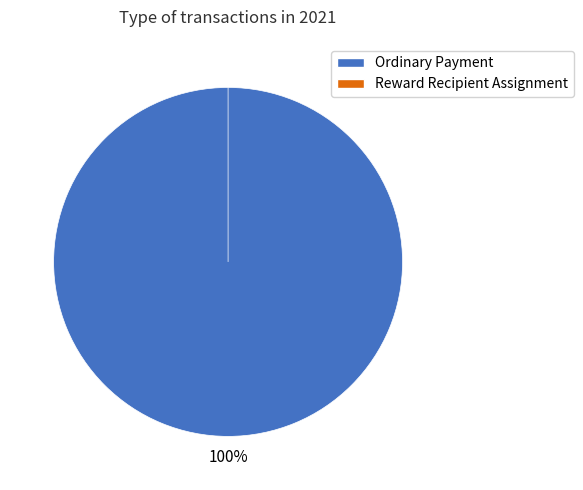

To the nearest percent, what portion does Ordinary Payment represent?

100%